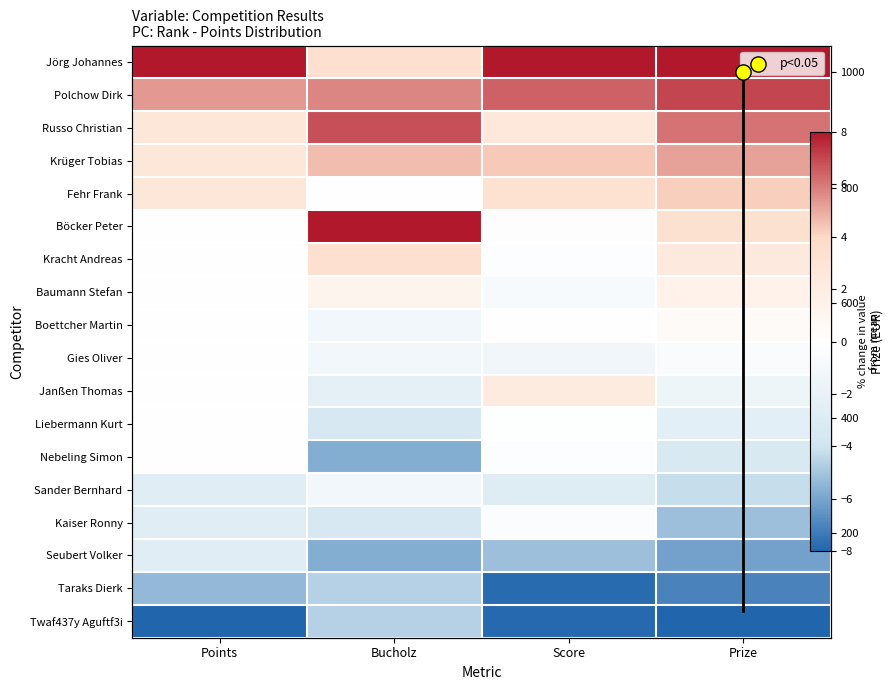

Between Prize and Score, which is larger?

Prize